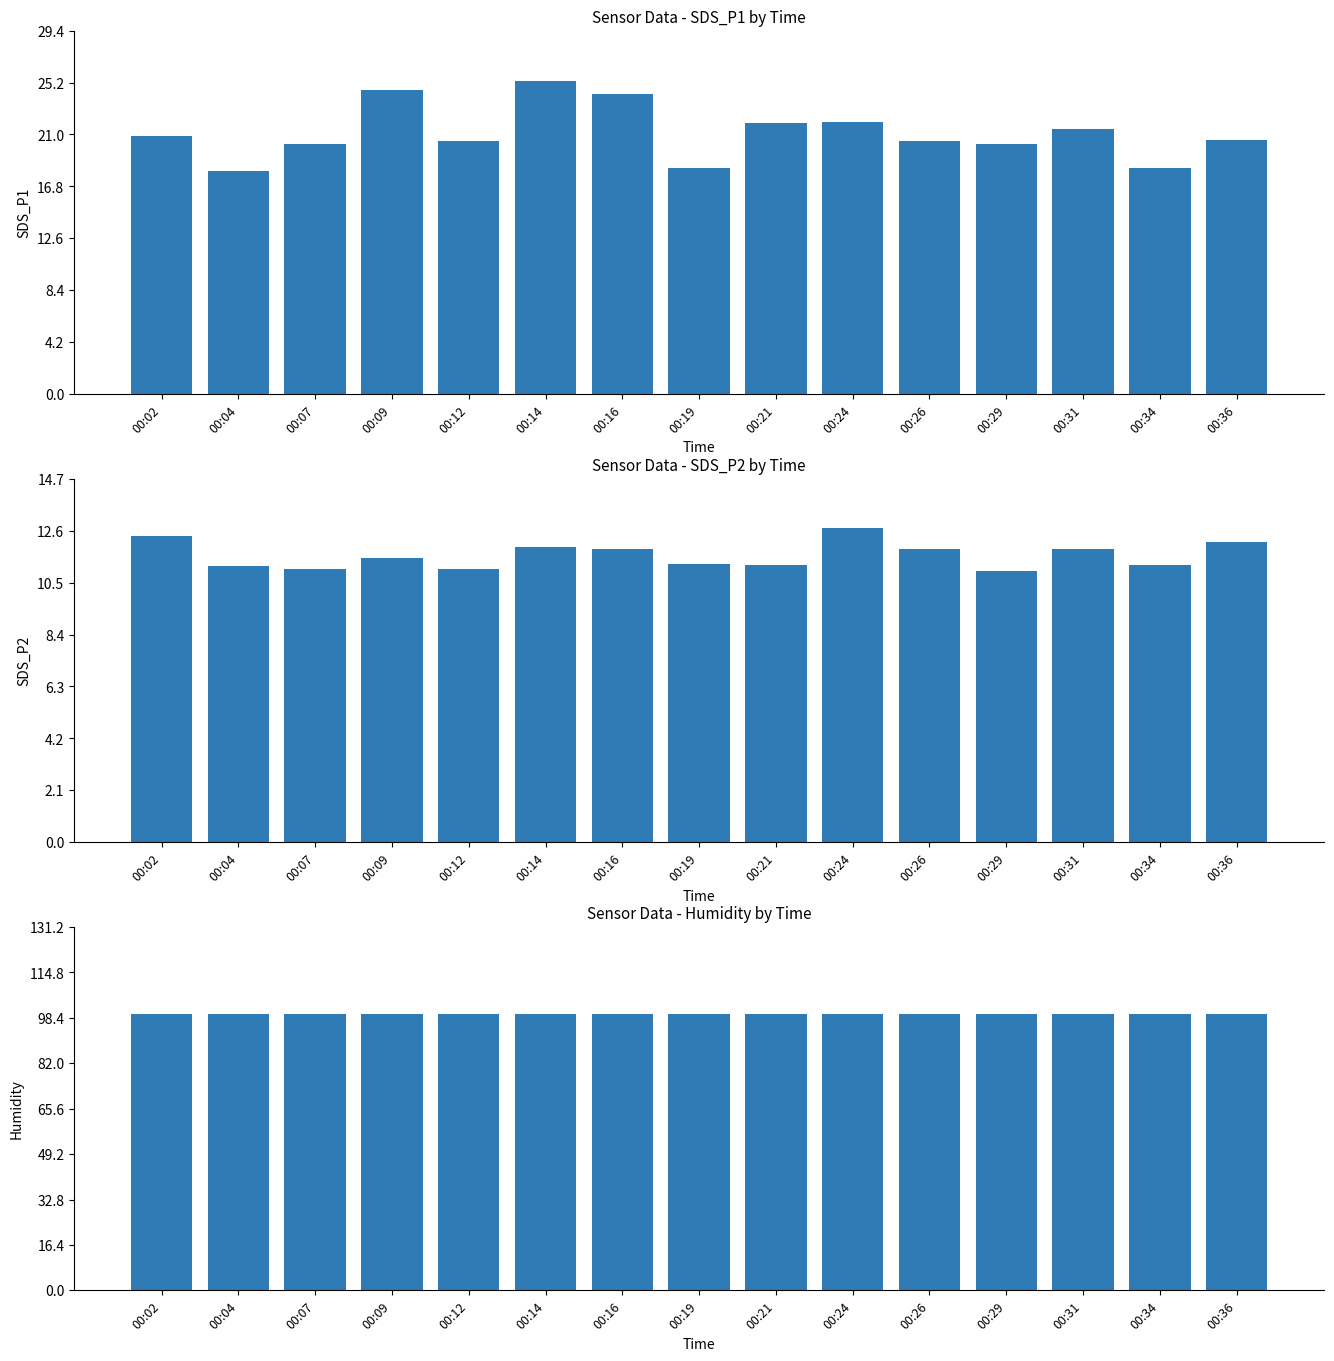

Reading left to right, transcribe all the data shown in this chart.

SDS_P1: 00:02=20.9	00:04=18.1	00:07=20.3	00:09=24.6	00:12=20.5	00:14=25.3	00:16=24.2	00:19=18.2	00:21=21.9	00:24=22.0	00:26=20.4	00:29=20.2	00:31=21.4	00:34=18.3	00:36=20.6
SDS_P2: 00:02=12.4	00:04=11.2	00:07=11.1	00:09=11.5	00:12=11.1	00:14=11.9	00:16=11.8	00:19=11.3	00:21=11.2	00:24=12.7	00:26=11.8	00:29=11.0	00:31=11.8	00:34=11.2	00:36=12.1
Humidity: 00:02=99.9	00:04=99.9	00:07=99.9	00:09=99.9	00:12=99.9	00:14=99.9	00:16=99.9	00:19=99.9	00:21=99.9	00:24=99.9	00:26=99.9	00:29=99.9	00:31=99.9	00:34=99.9	00:36=99.9